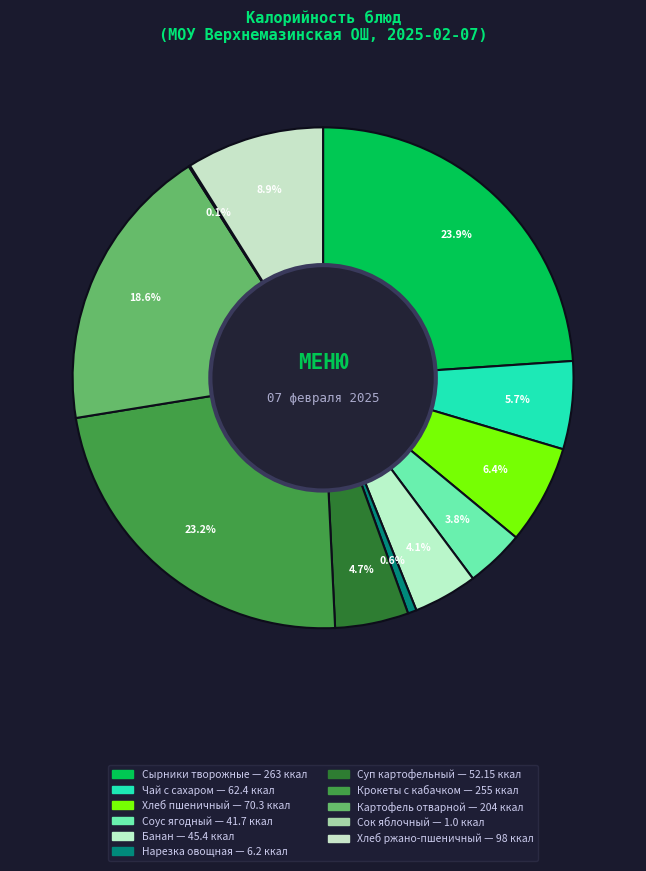

Which slice is the smallest?

Сок яблочный